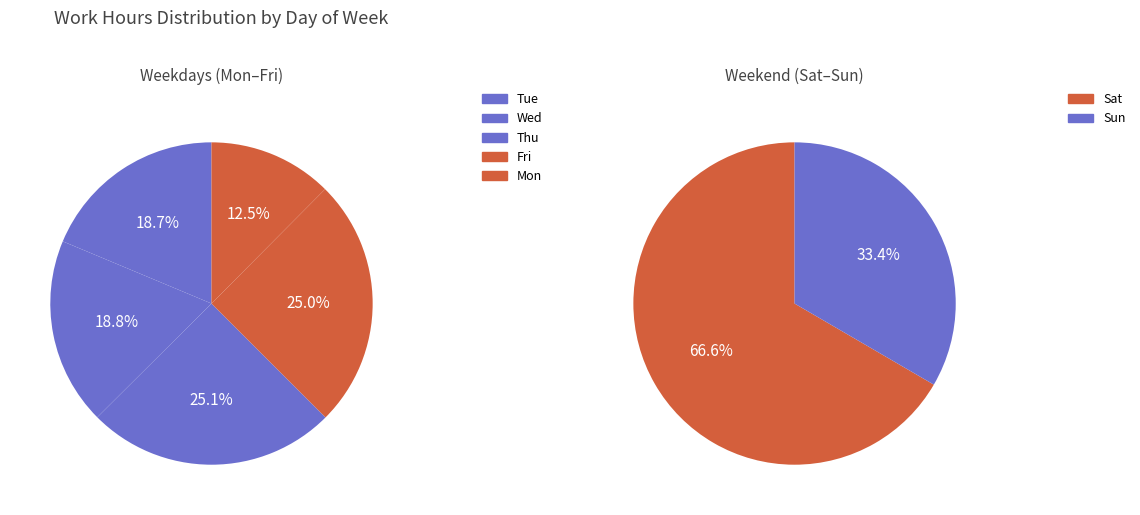

Is 19-Thu the majority of the pie?

No